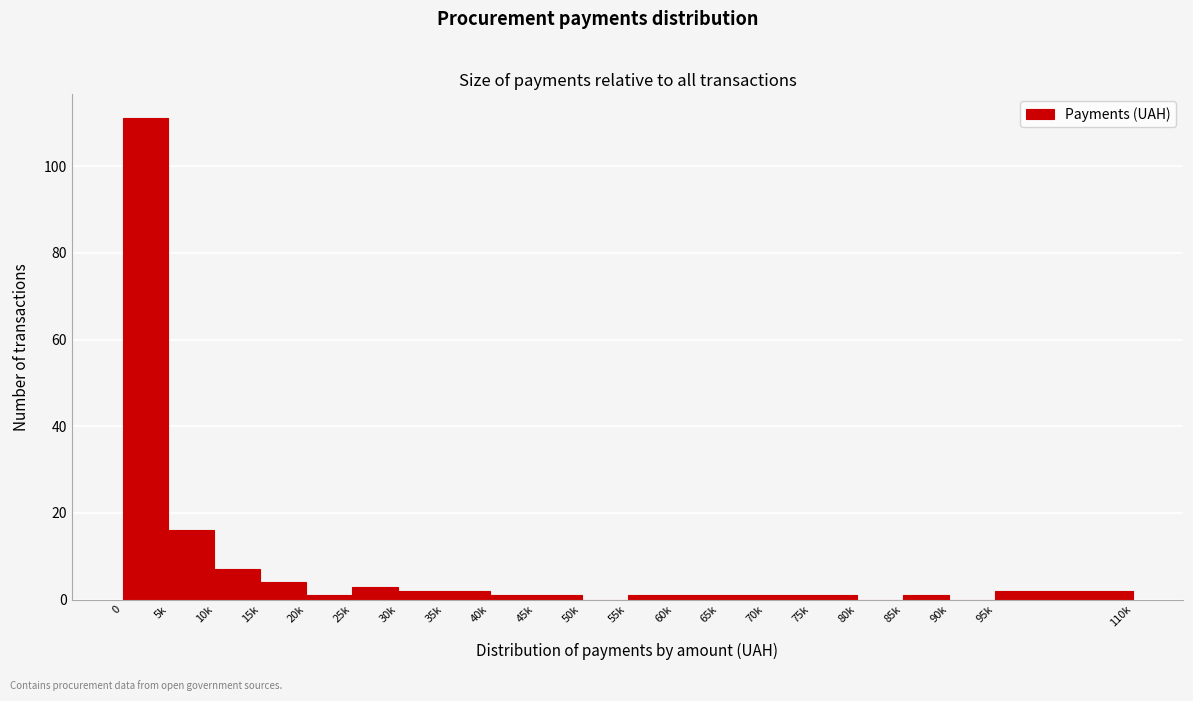

Reading left to right, extract all data points from this chart.

0=111	5k=16	10k=7	15k=4	20k=1	25k=3	30k=2	35k=2	40k=1	45k=1	50k=0	55k=1	60k=1	65k=1	70k=1	75k=1	80k=0	85k=1	90k=0	95k=2